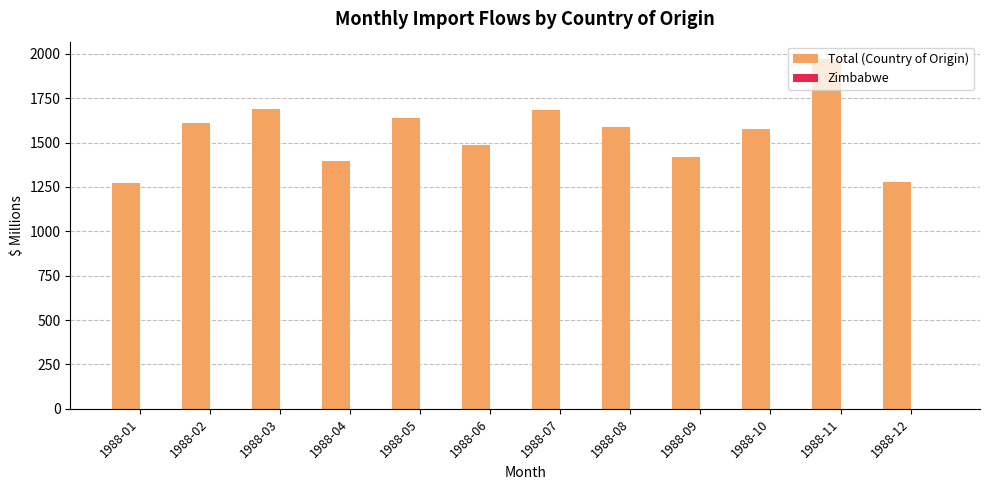

How many series are shown in this chart?

2